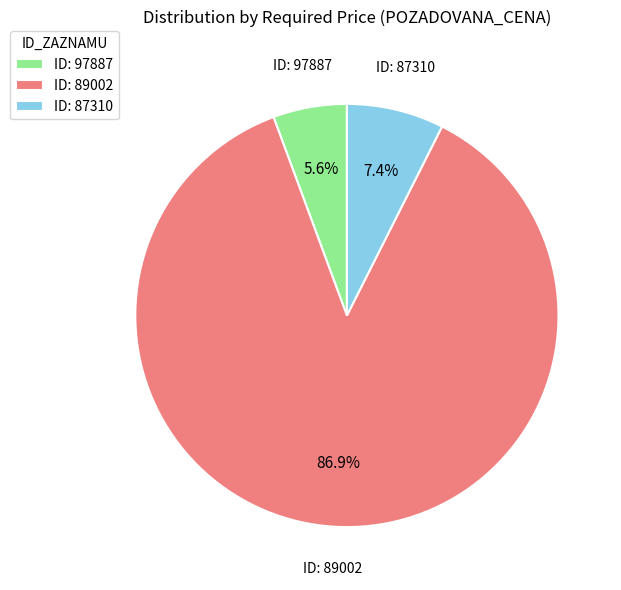

Which category accounts for the majority?

ID: 89002